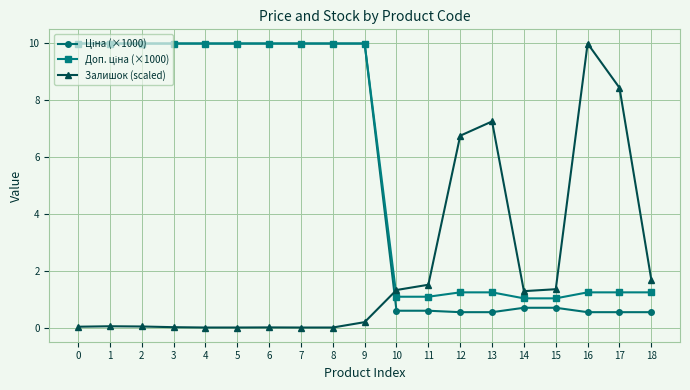

Which series changed the most between 12 and 15?

Залишок (scaled)